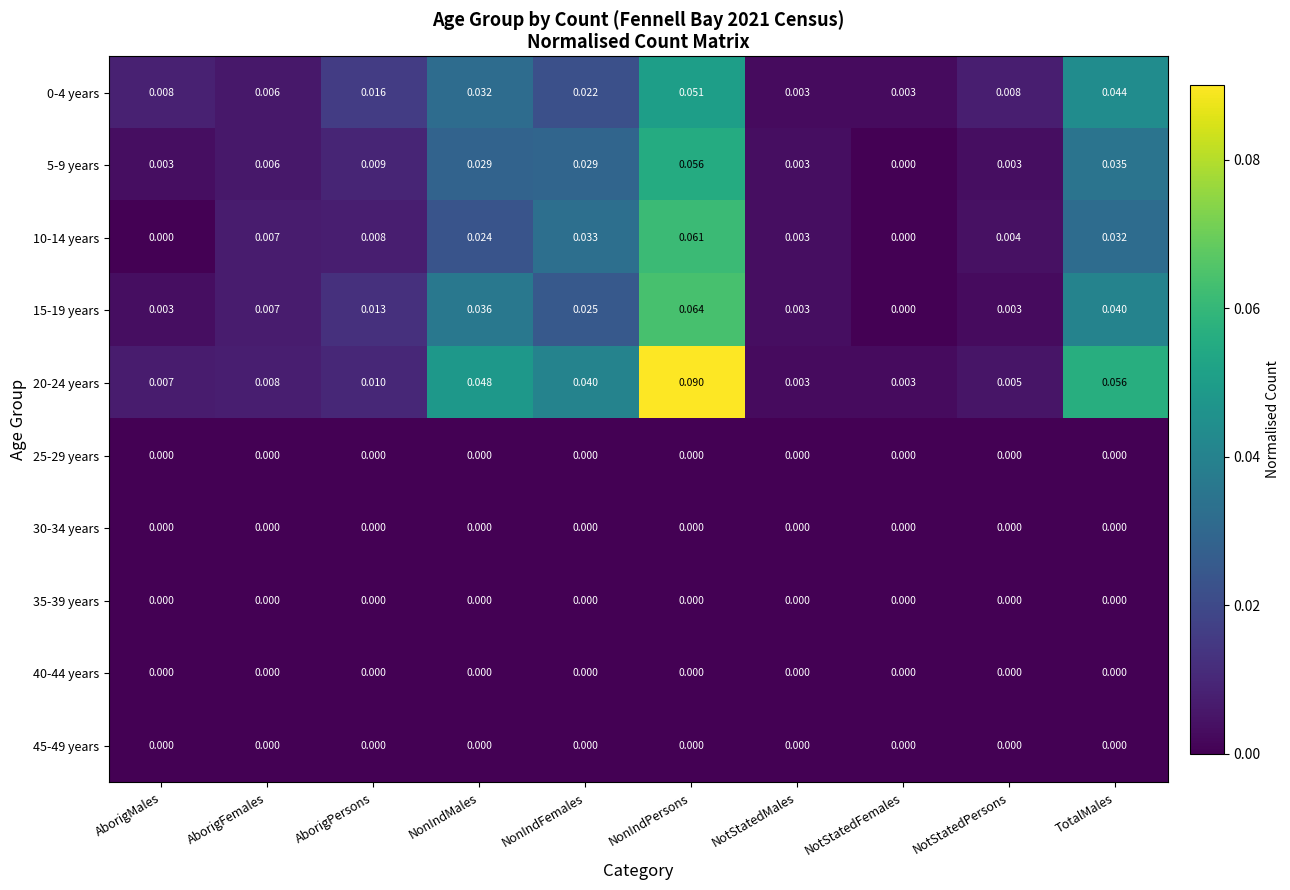

Is the value of 20-24 years at NotStatedMales greater than the value of 40-44 years at NonIndPersons?

Yes